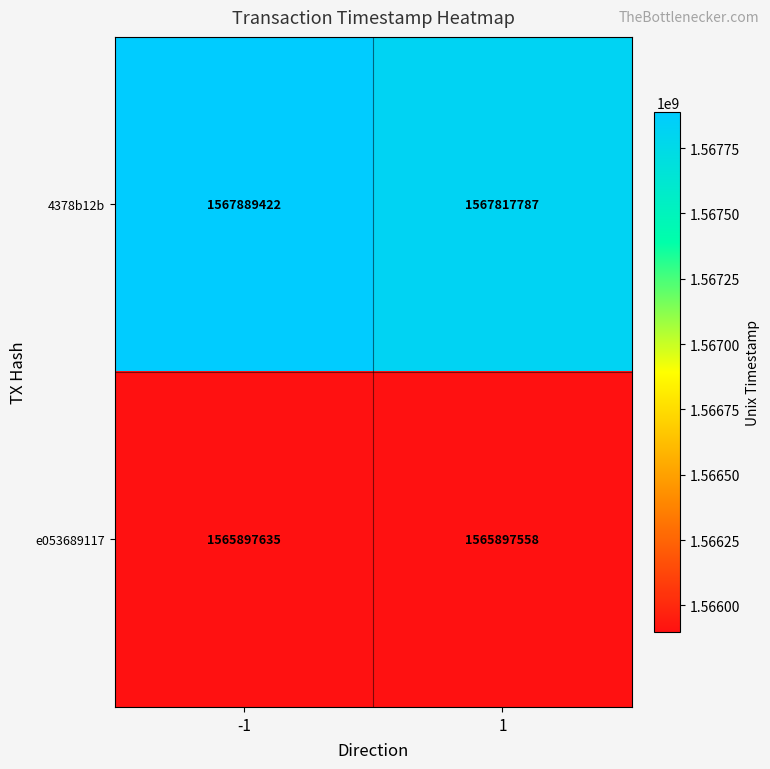

True or false: e053689117 has a value of 1565897558 at 1.

True